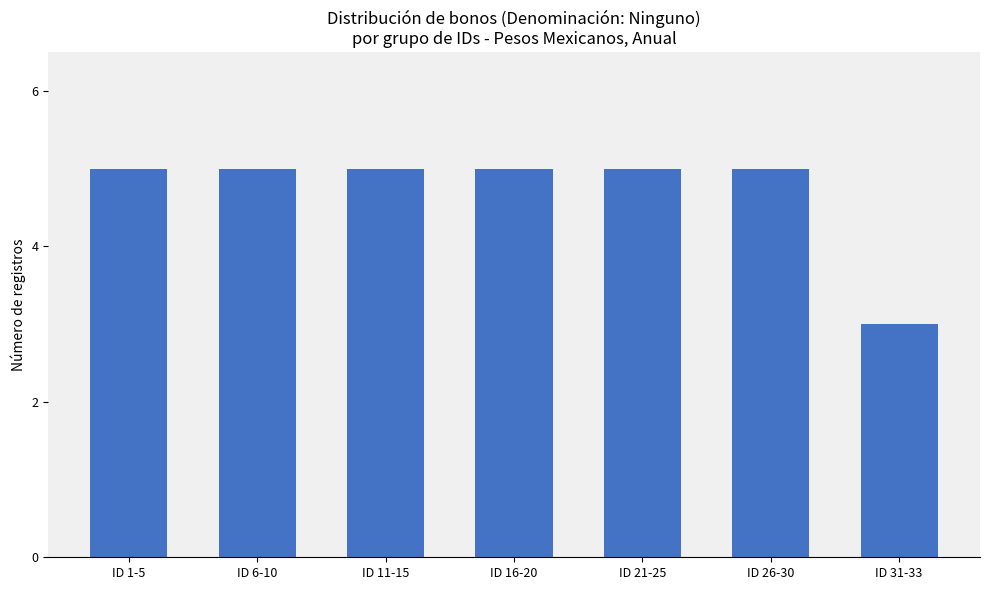

How many series are shown in this chart?

1